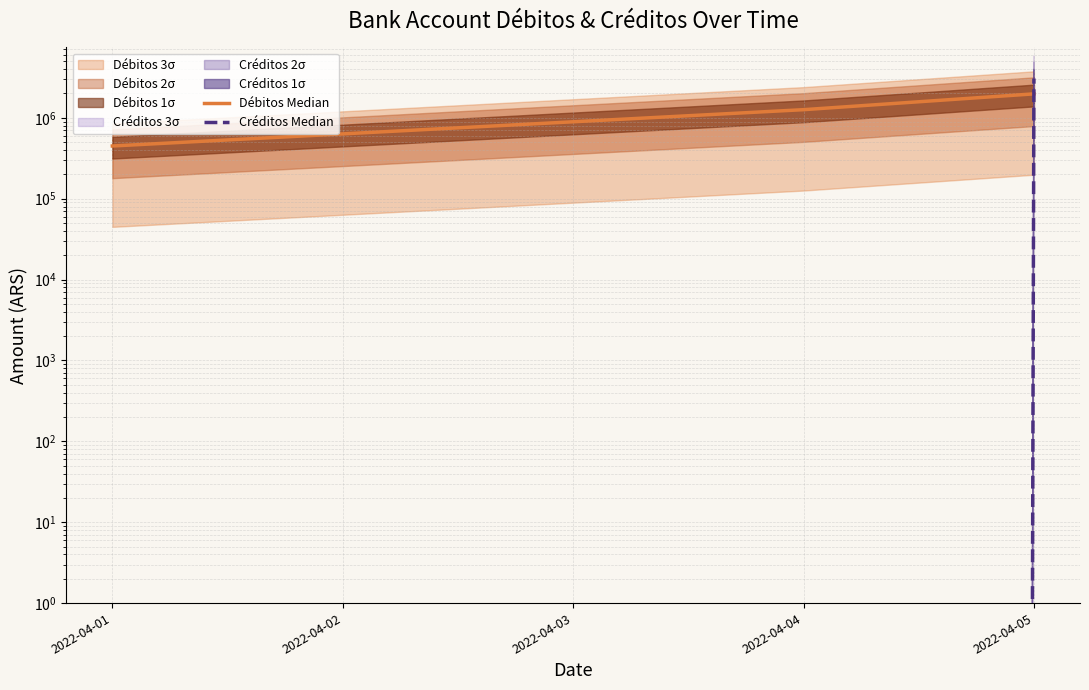

What is the sum of all Débitos Median values?

3687213.3